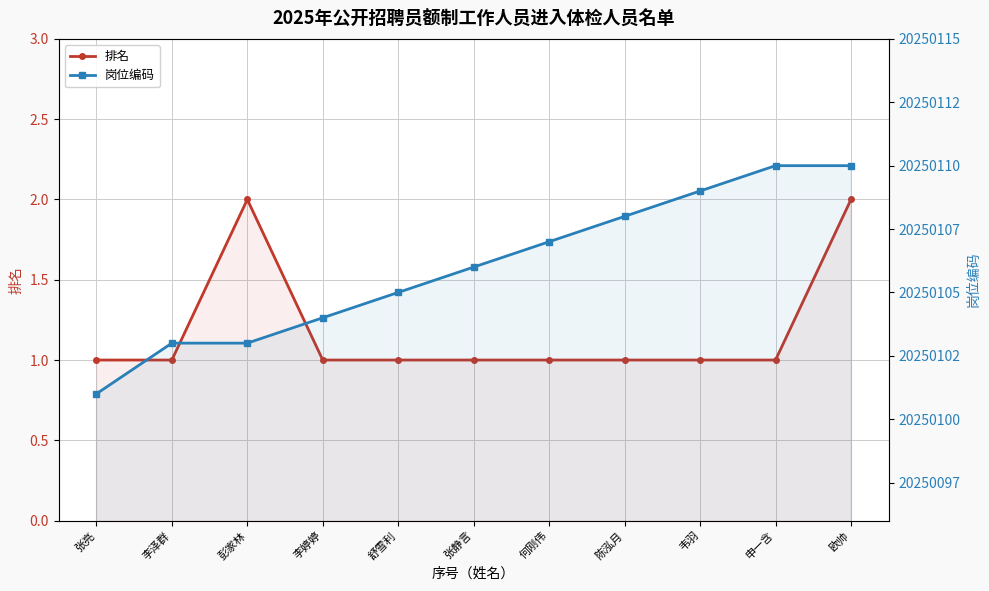

Reading right to left, extract all data points from this chart.

排名: 欧帅=2	申一含=1	韦羽=1	陈泓月=1	何刚伟=1	张静言=1	舒雪利=1	李婷婷=1	彭家林=2	李泽群=1	张亮=1
岗位编码: 欧帅=20250110	申一含=20250110	韦羽=20250109	陈泓月=20250108	何刚伟=20250107	张静言=20250106	舒雪利=20250105	李婷婷=20250104	彭家林=20250103	李泽群=20250103	张亮=20250101